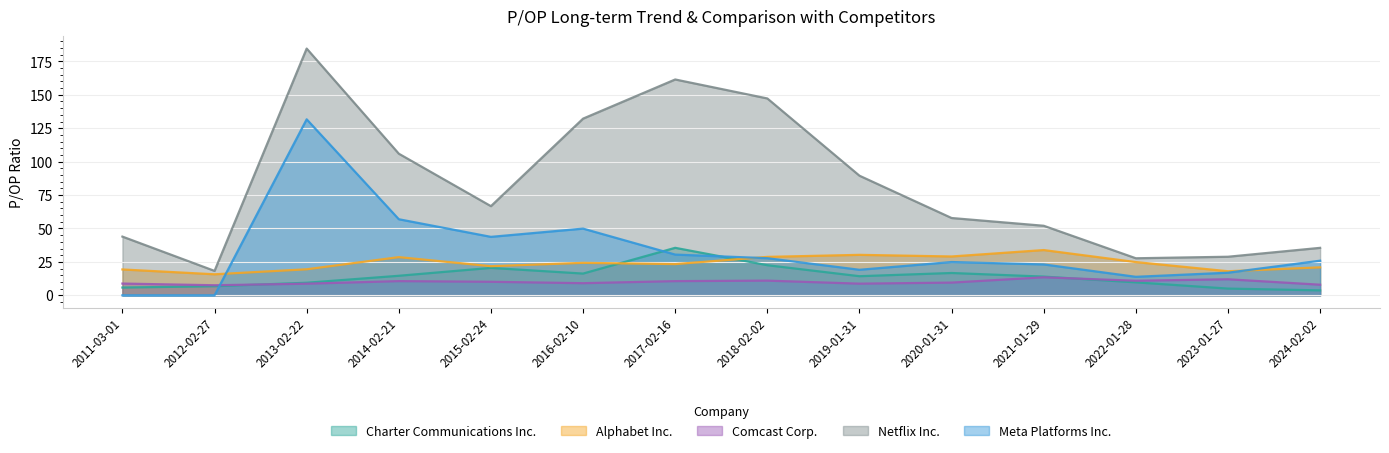

What is the average value of the Meta Platforms Inc. series?

33.2